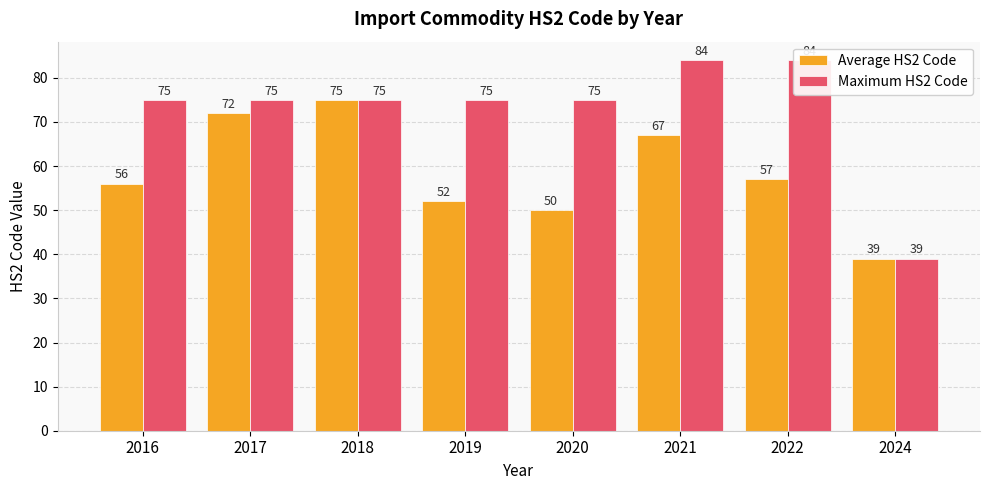

At which label does Maximum HS2 Code reach its peak?

2021